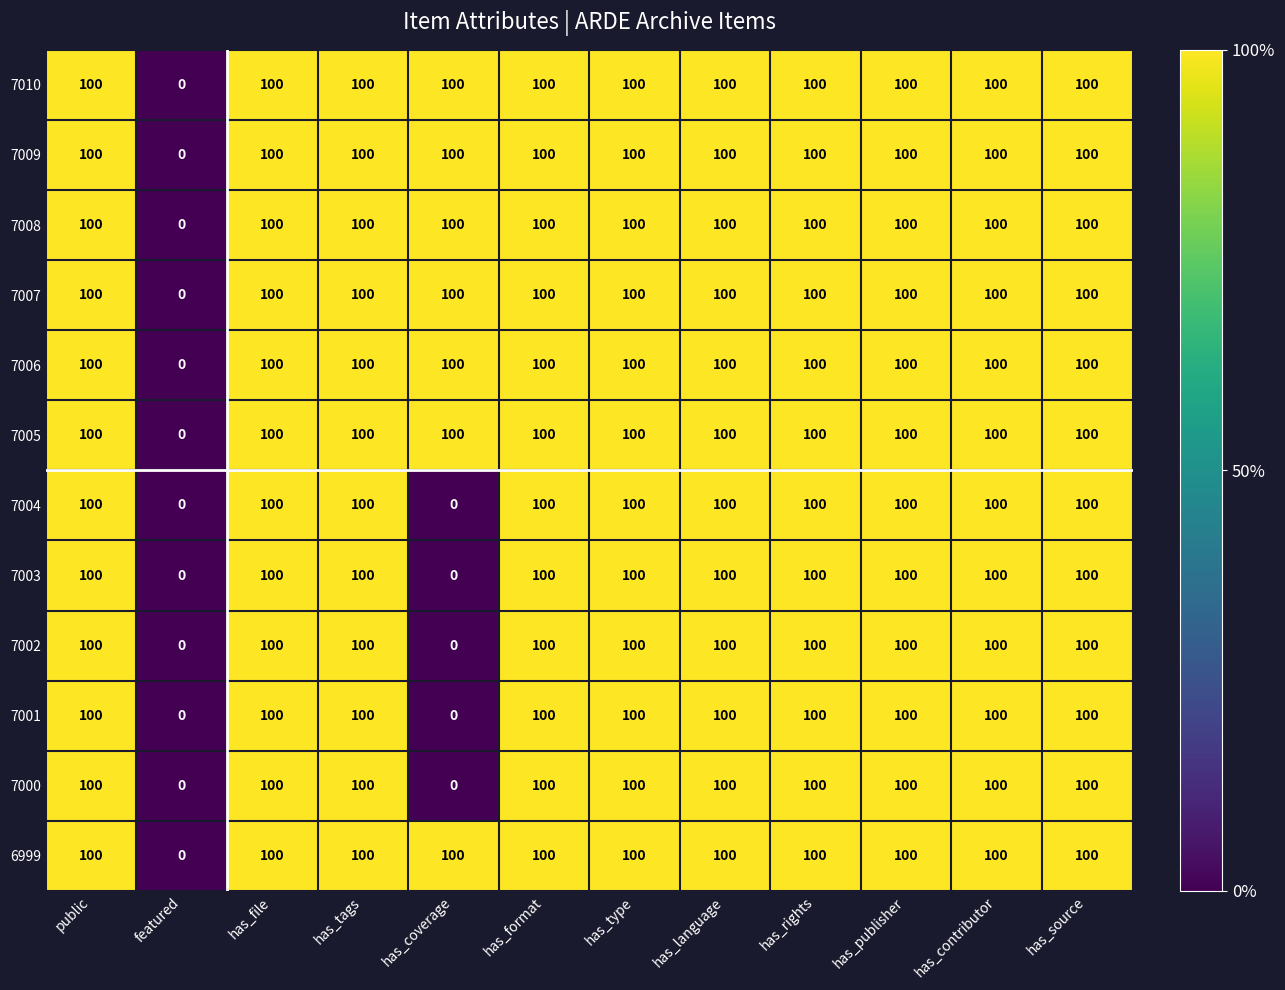

The value of 7004 at has_tags is 100. True or false?

True